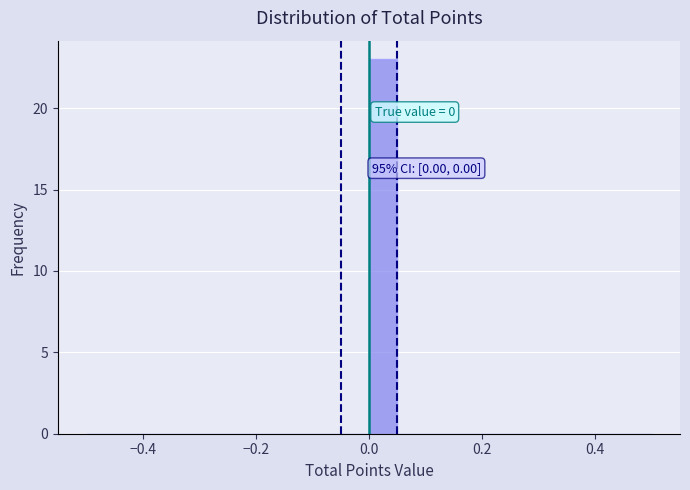

Around what value on the x-axis is the tallest bar? Give the approximate position of its centre, as read against the axis.

0.02